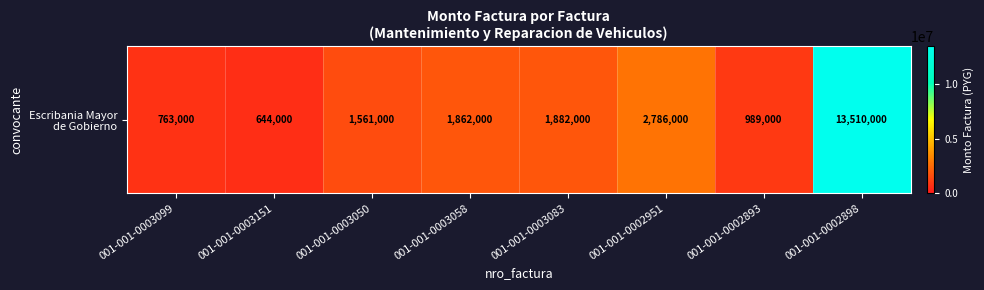

Reading left to right, extract all data points from this chart.

001-001-0003099=763000	001-001-0003151=644000	001-001-0003050=1561000	001-001-0003058=1862000	001-001-0003083=1882000	001-001-0002951=2786000	001-001-0002893=989000	001-001-0002898=13510000